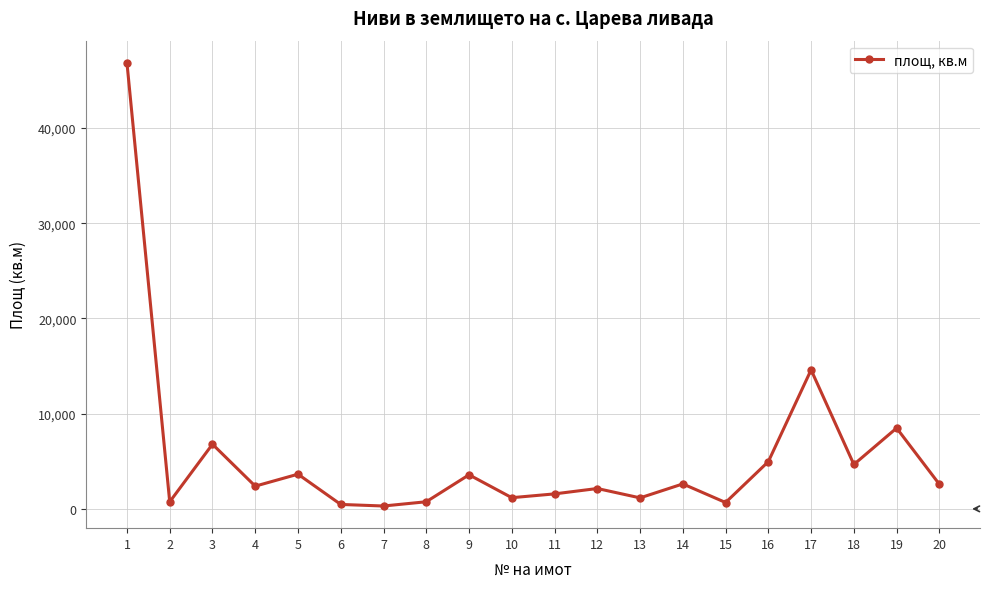

What is the maximum value shown in the chart?

46841